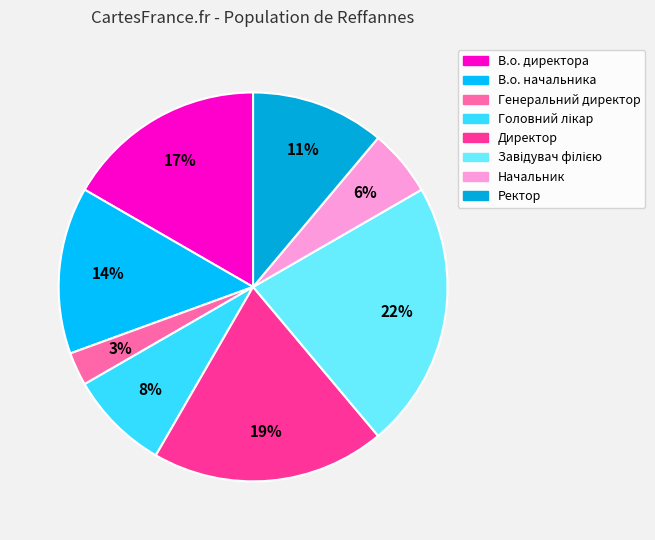

How many segments does this pie chart have?

8